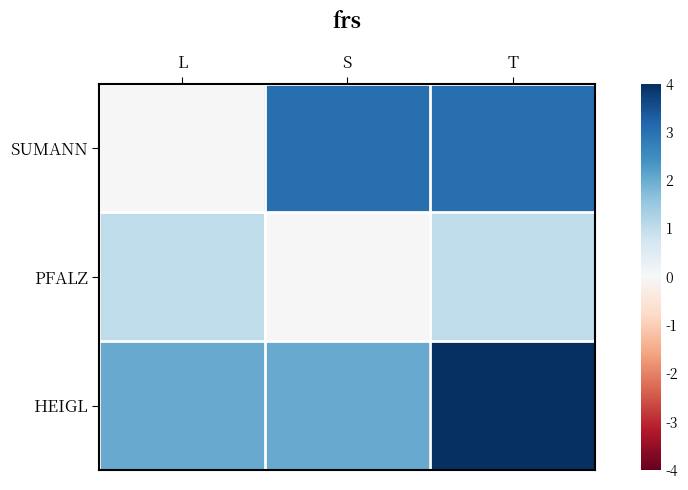

Which category has the lowest value across all series?

L